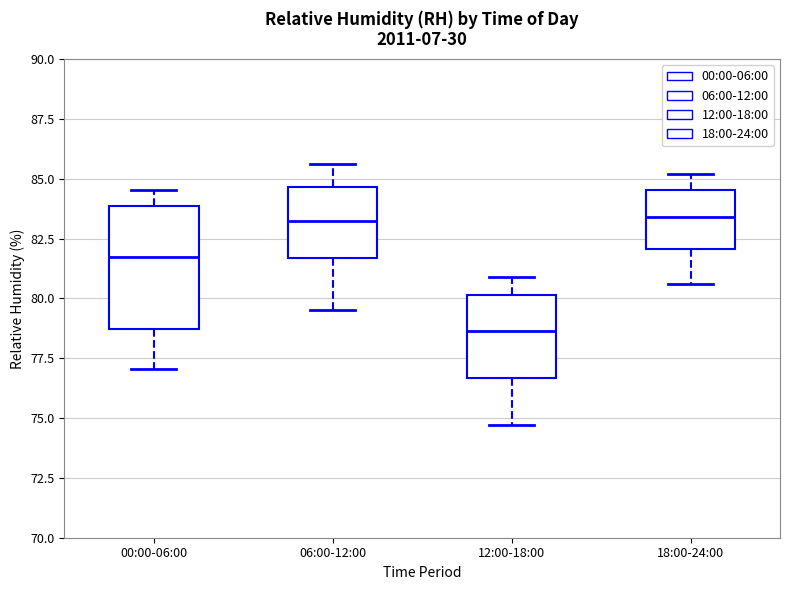

Reading left to right, transcribe this box plot: for each box, give where its median line is, the range the box spans, and where its two whiskers end, as read against the y-axis. The values are not printed on the chart, so give them approximately, as read against the axis.

00:00-06:00: median 81.5, box 78.5 to 84.0, whiskers 77.0 to 84.5
06:00-12:00: median 83.5, box 81.5 to 84.5, whiskers 79.5 to 85.5
12:00-18:00: median 78.5, box 76.5 to 80.0, whiskers 74.5 to 81.0
18:00-24:00: median 83.5, box 82.0 to 84.5, whiskers 80.5 to 85.0